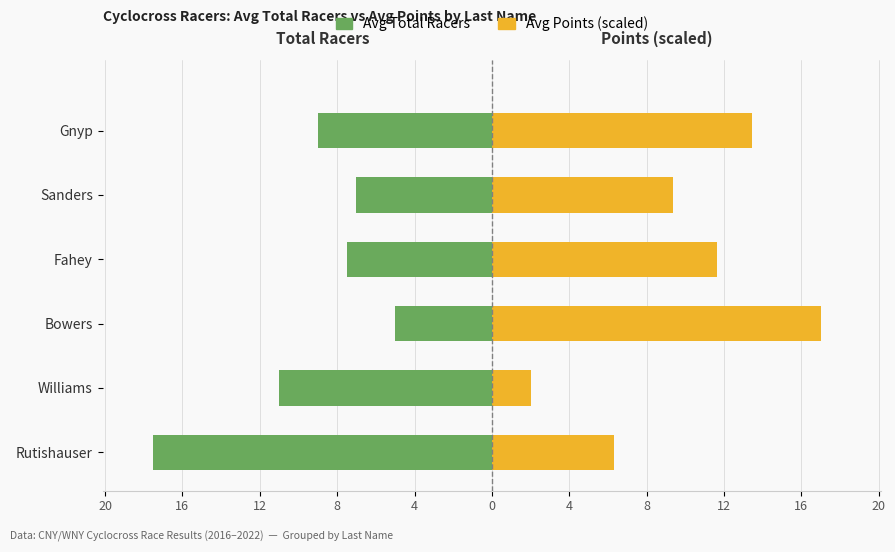

How many data points does each series have?

6